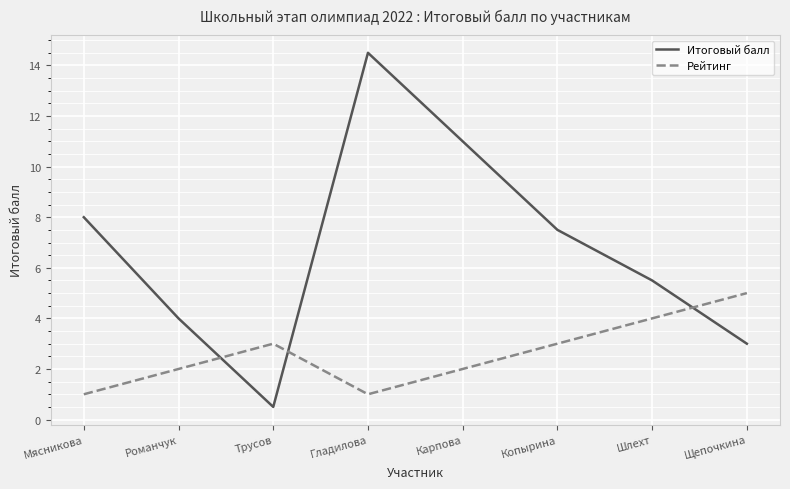

What is the difference between the Рейтинг values at Мясникова and Романчук?

1.0